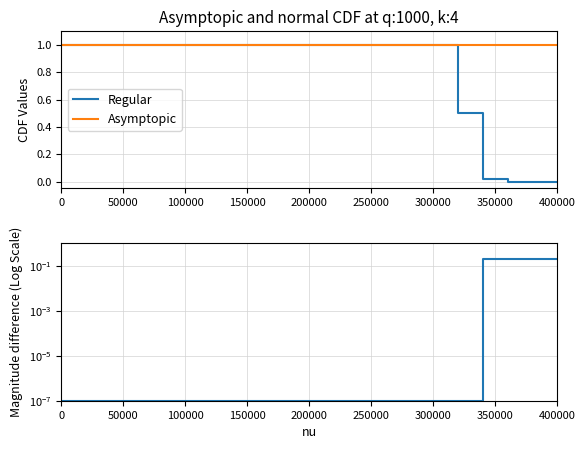

True or false: Asymptopic and Regular intersect in this chart.

False